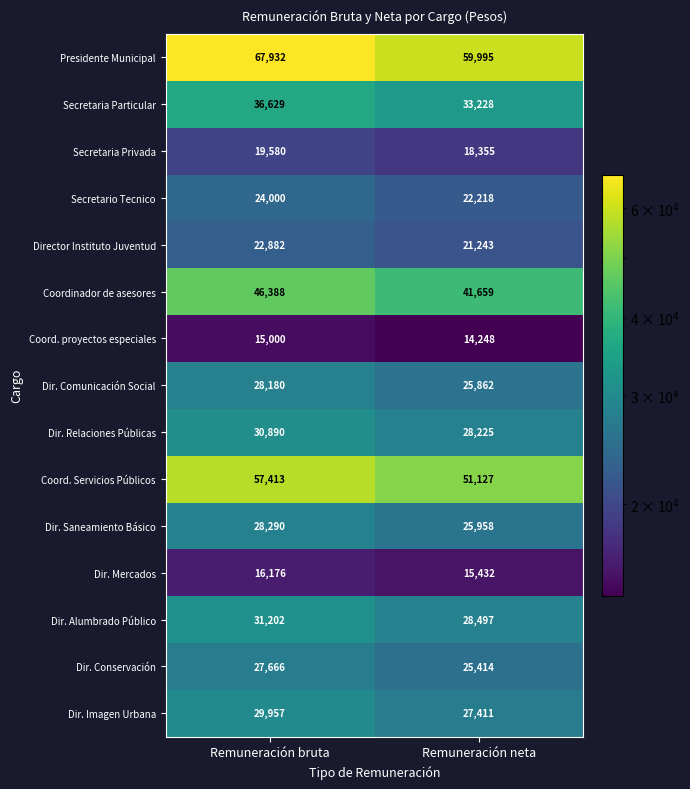

What is the difference between the maximum and minimum values in the Coord. proyectos especiales series?

752